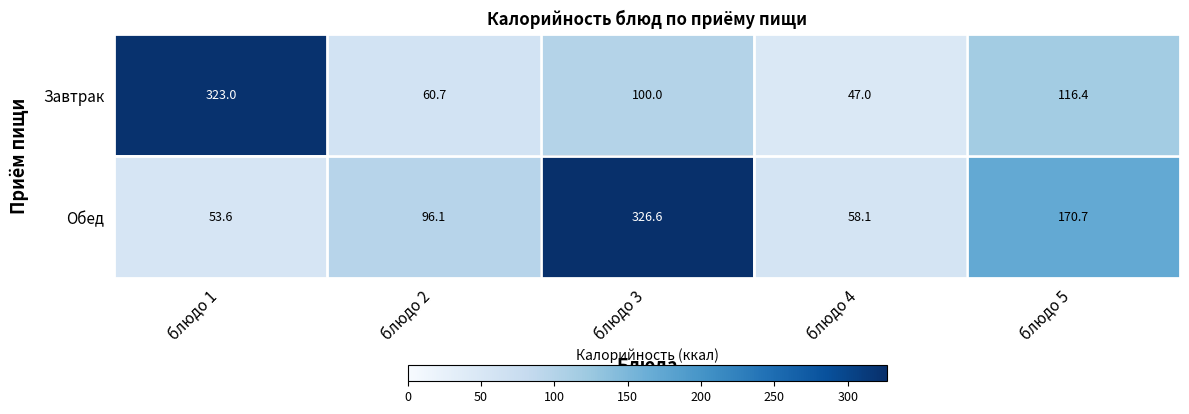

What is the spread (max minus min) of values at блюдо 4?

11.1